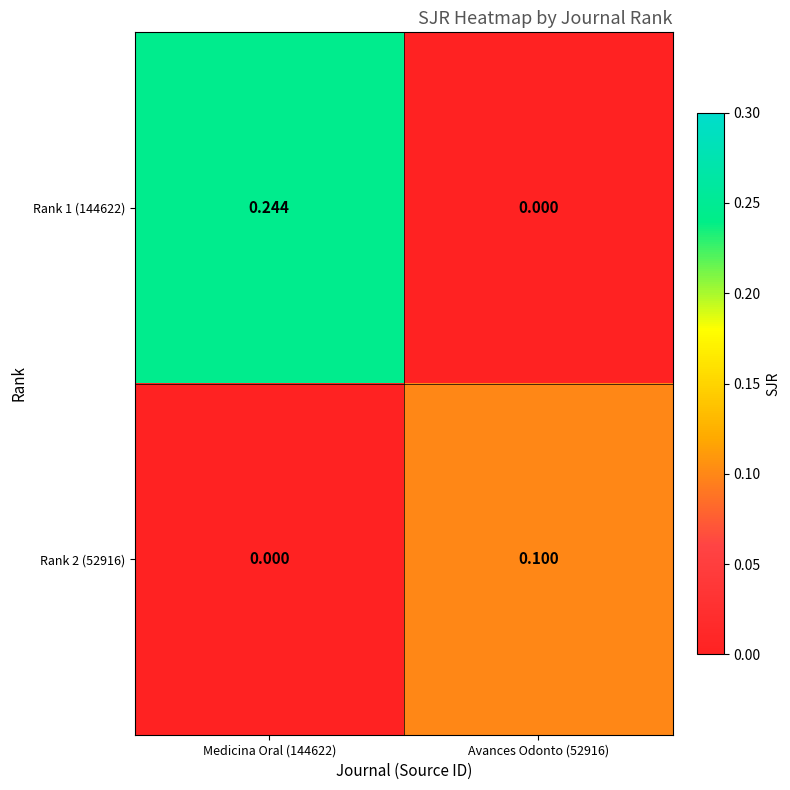

Is the value of Rank 2 (52916) at Medicina Oral (144622) greater than the value of Rank 1 (144622) at Medicina Oral (144622)?

No